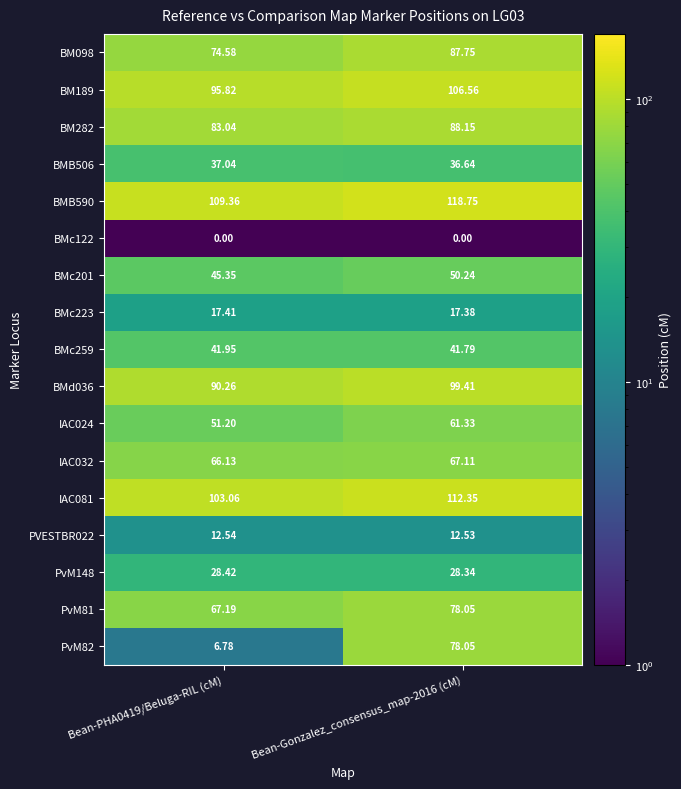

Which series has the largest range (max minus min)?

PvM82